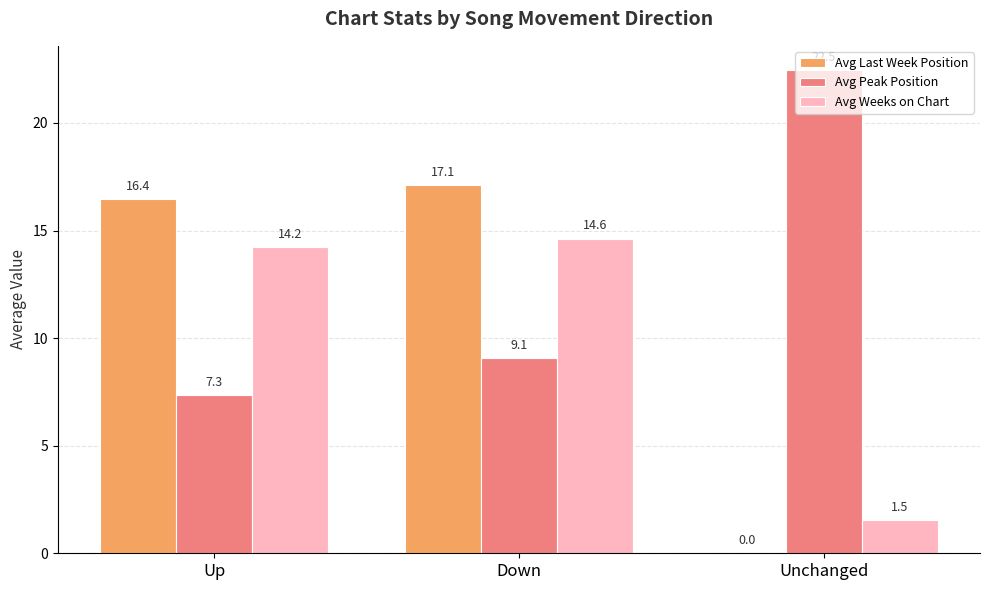

What is the approximate value of Avg Peak Position at Unchanged?

22.5